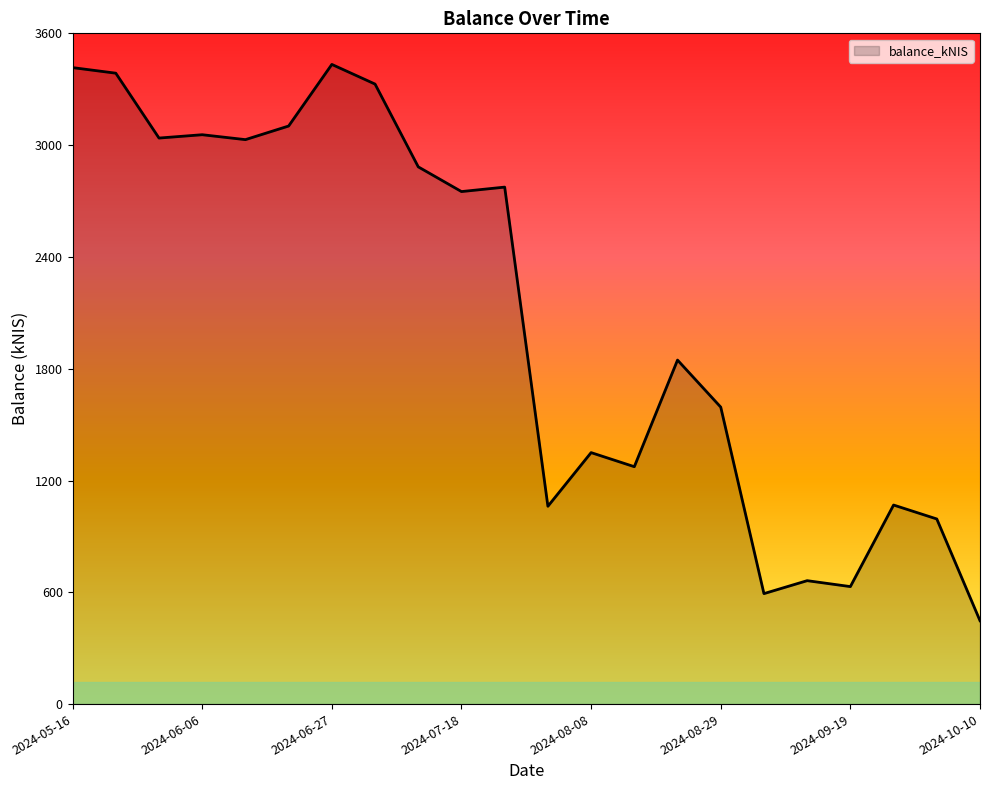

What is the minimum value shown in the chart?

447.4